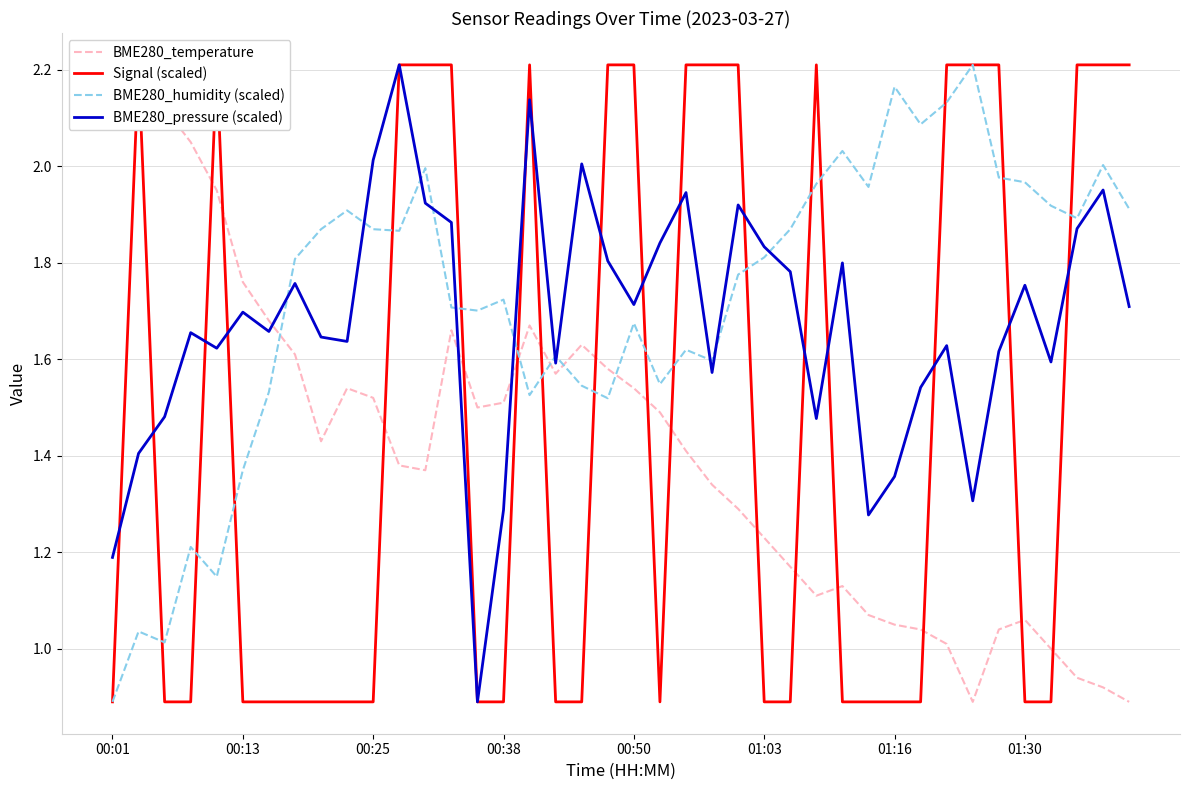

At which label does BME280_humidity (scaled) reach its minimum?

00:01